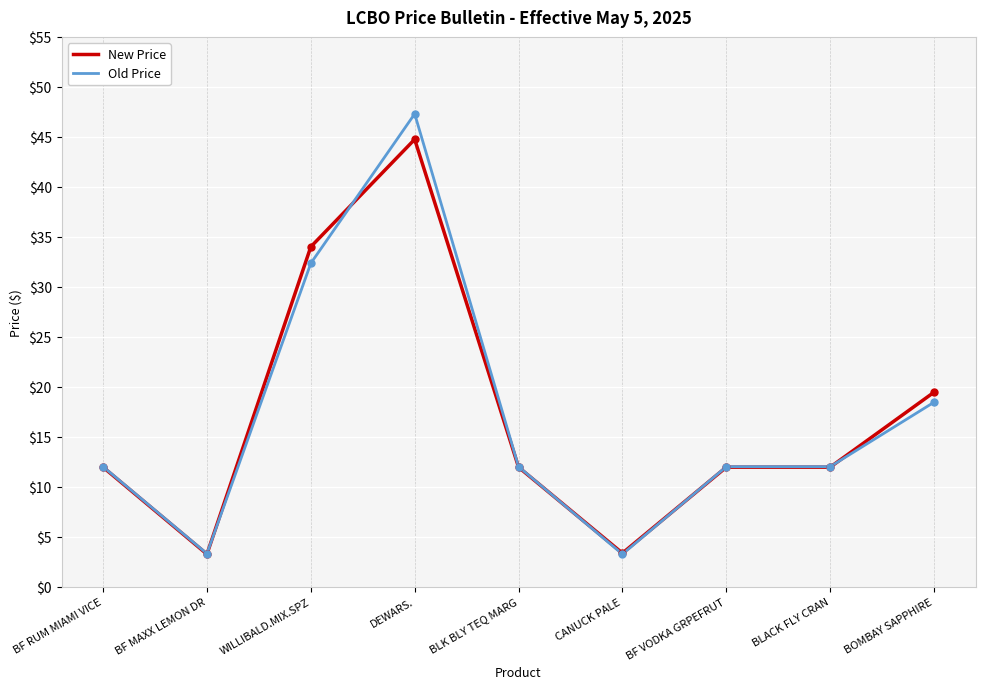

Where does the New Price series first go above 11?

BF RUM MIAMI VICE